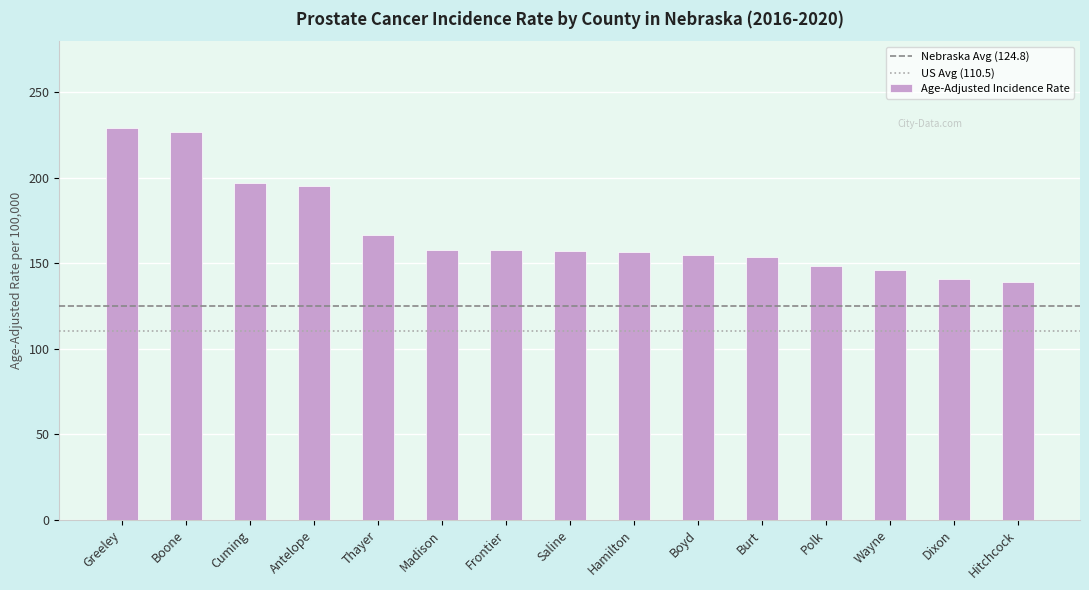

Which label corresponds to the largest value in the chart?

Greeley